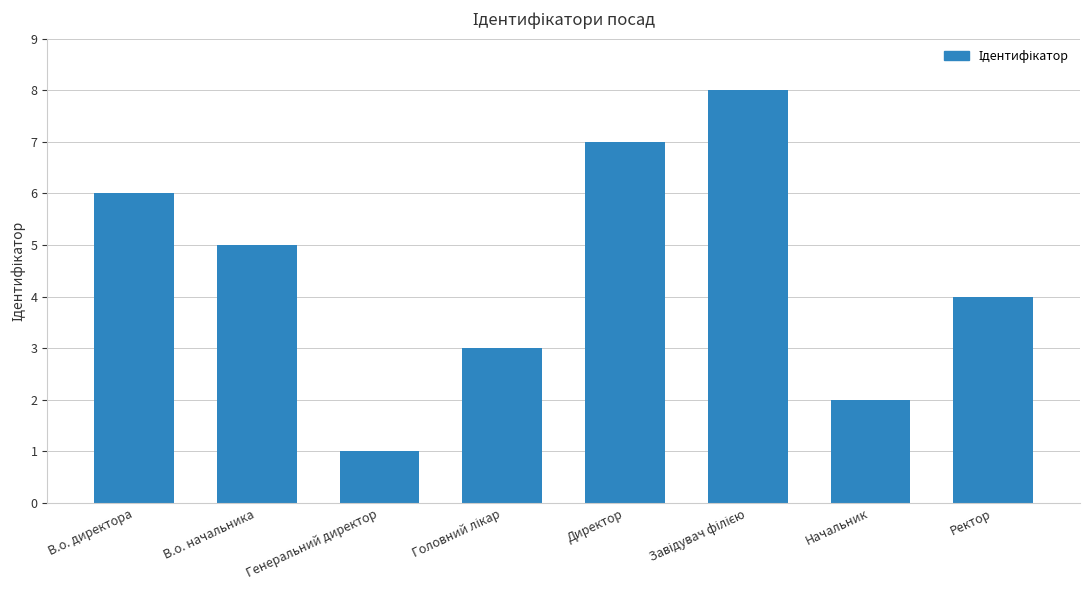

What is the maximum value shown in the chart?

8